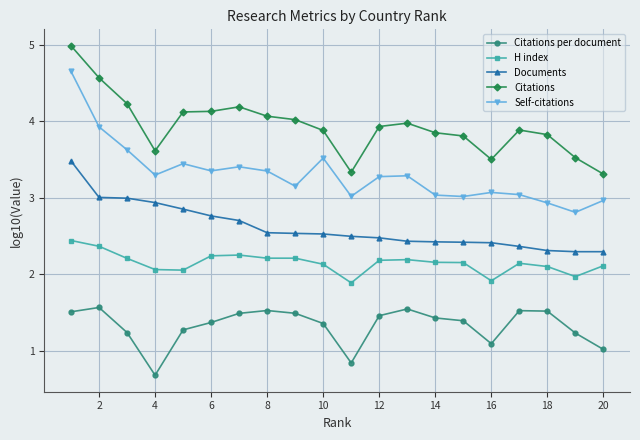

True or false: Citations has more than 0 interior local peaks.

True